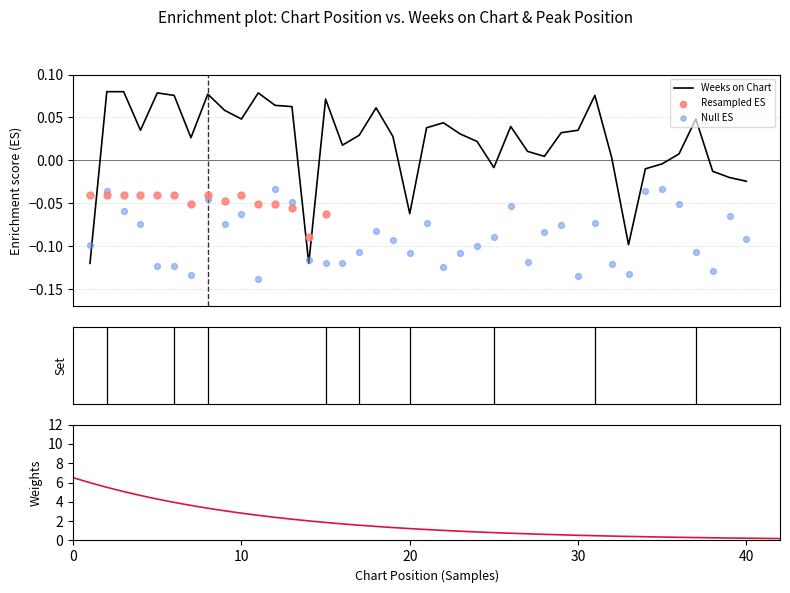

Between 7 and 34, which is larger?

7